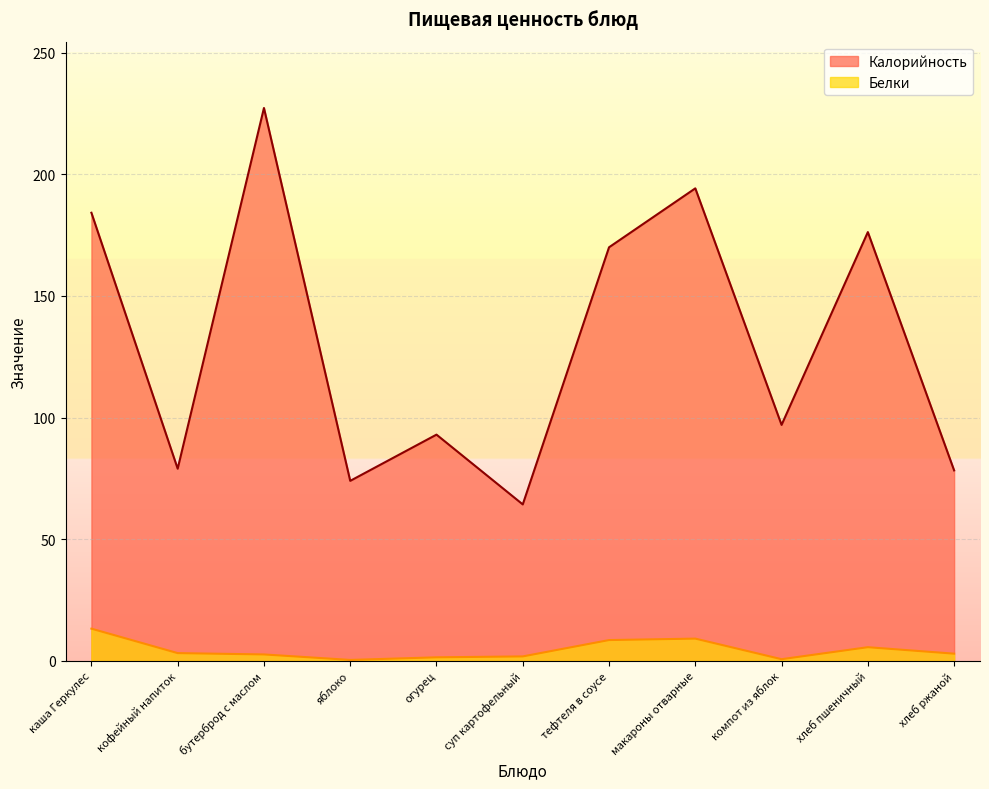

Reading left to right, transcribe all the data shown in this chart.

Калорийность: 184.2	79.0	227.3	74.0	93.0	64.3	170.0	194.2	97.0	176.2	78.3
Белки: 13.2	3.2	2.6	0.4	1.5	1.8	8.6	9.2	0.7	5.6	3.0